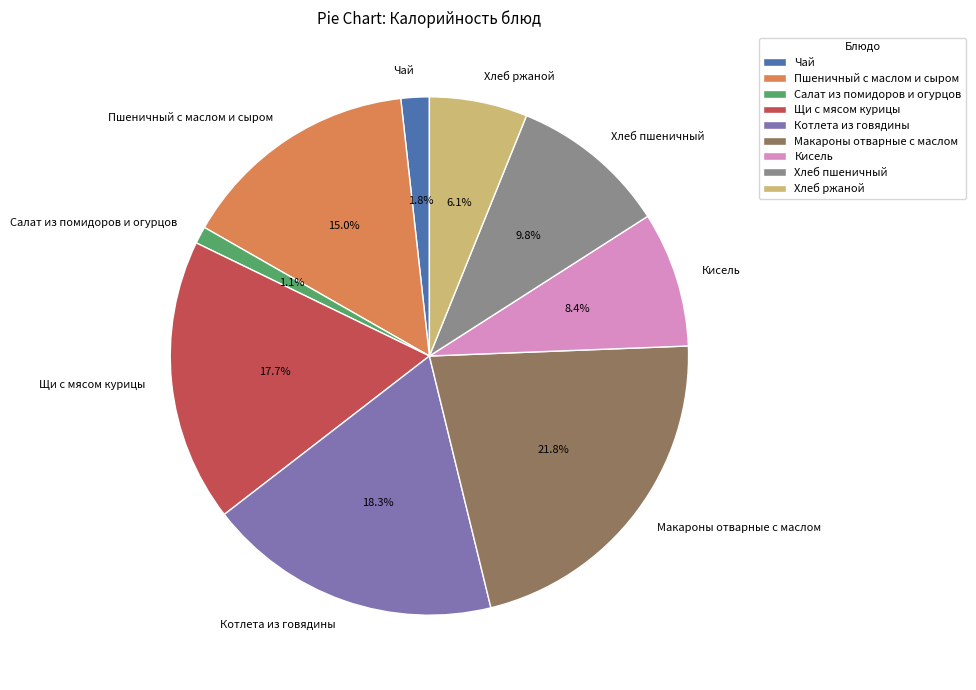

Which category has the smallest portion of the pie?

Салат из помидоров и огурцов